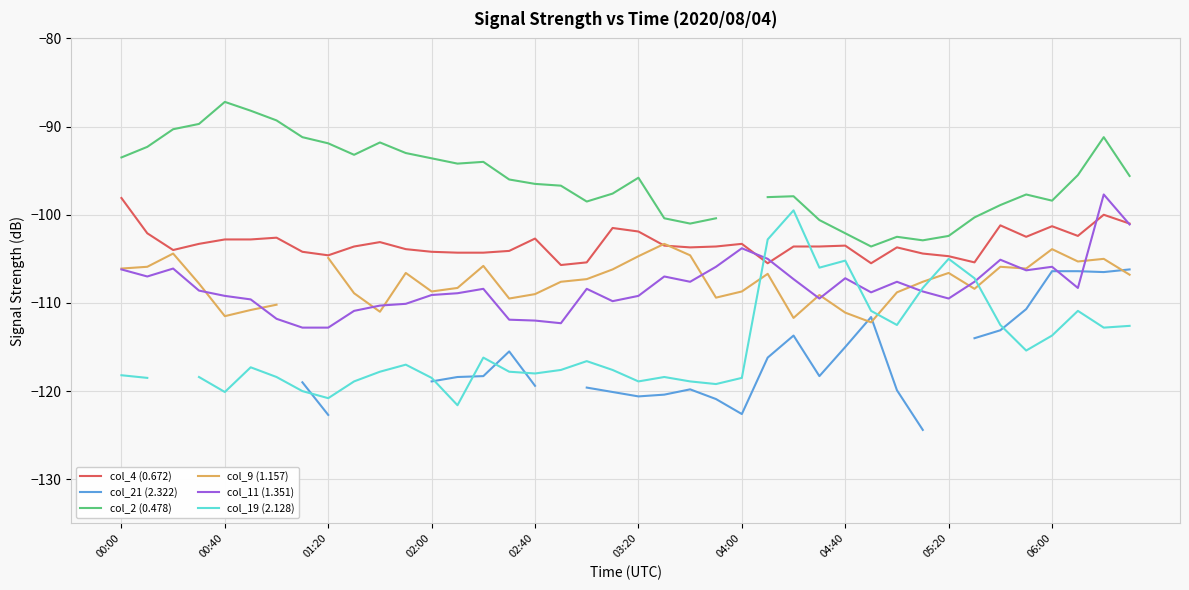

Is it true that col_9 (1.157) equals -59.9 at 11?

False